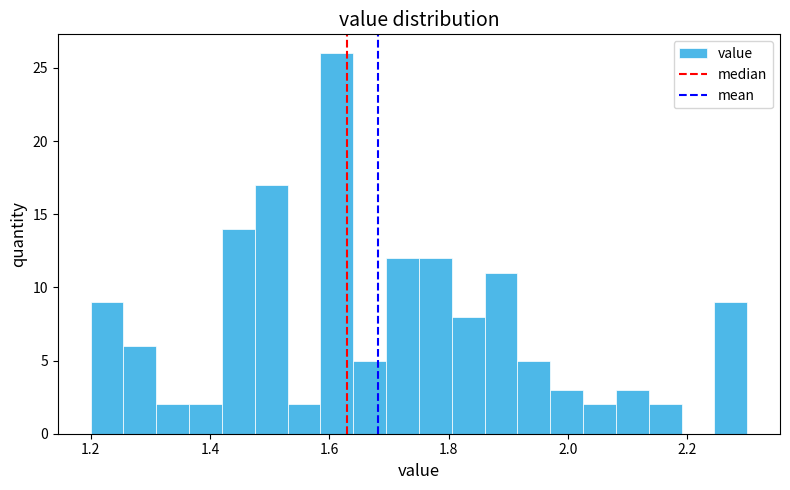

Read against the x-axis, roughly where is the centre of the tallest bar?

1.62